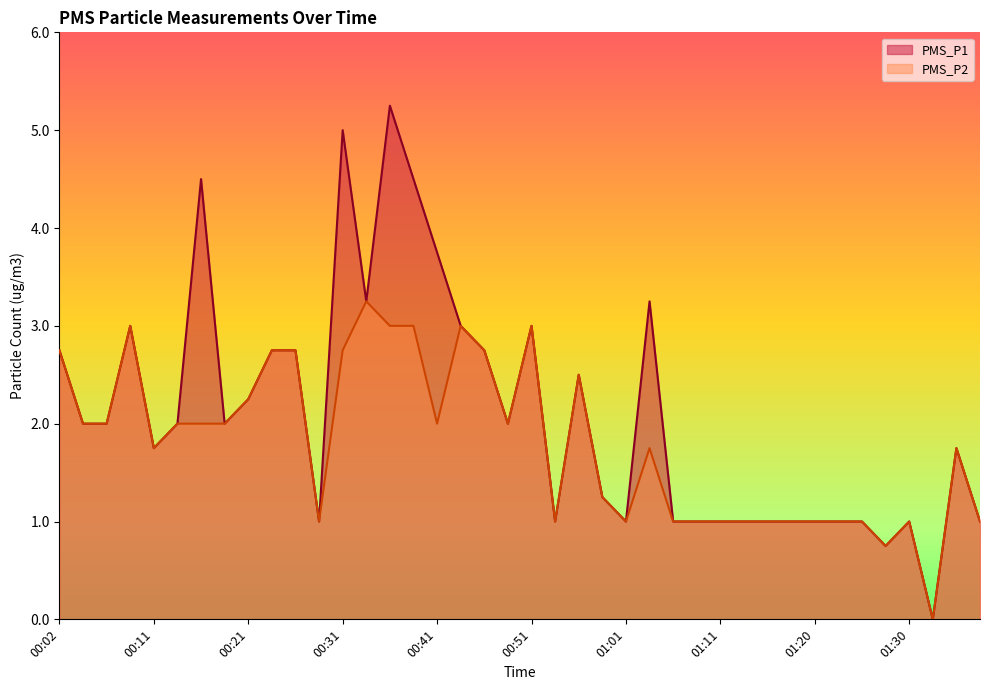

Reading right to left, what are all the values shown in this chart?

PMS_P1: 1.0	1.8	0.0	1.0	0.8	1.0	1.0	1.0	1.0	1.0	1.0	1.0	1.0	1.0	3.2	1.0	1.2	2.5	1.0	3.0	2.0	2.8	3.0	3.8	4.5	5.2	3.2	5.0	1.0	2.8	2.8	2.2	2.0	4.5	2.0	1.8	3.0	2.0	2.0	2.8
PMS_P2: 1.0	1.8	0.0	1.0	0.8	1.0	1.0	1.0	1.0	1.0	1.0	1.0	1.0	1.0	1.8	1.0	1.2	2.5	1.0	3.0	2.0	2.8	3.0	2.0	3.0	3.0	3.2	2.8	1.0	2.8	2.8	2.2	2.0	2.0	2.0	1.8	3.0	2.0	2.0	2.8